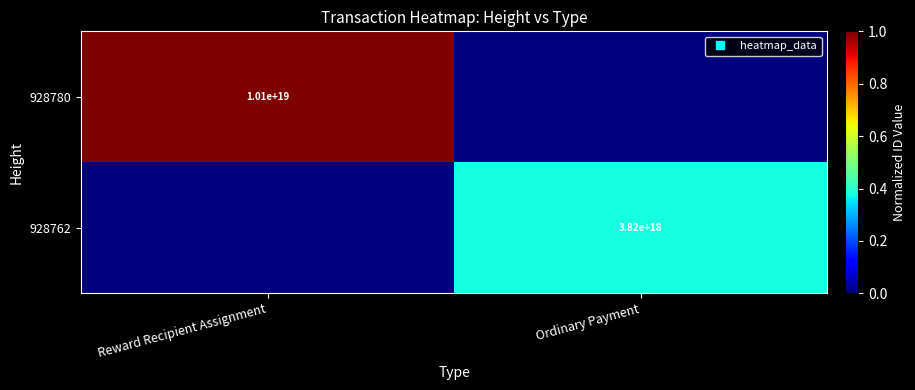

Which category has the lowest value in the 928780 series?

Ordinary Payment